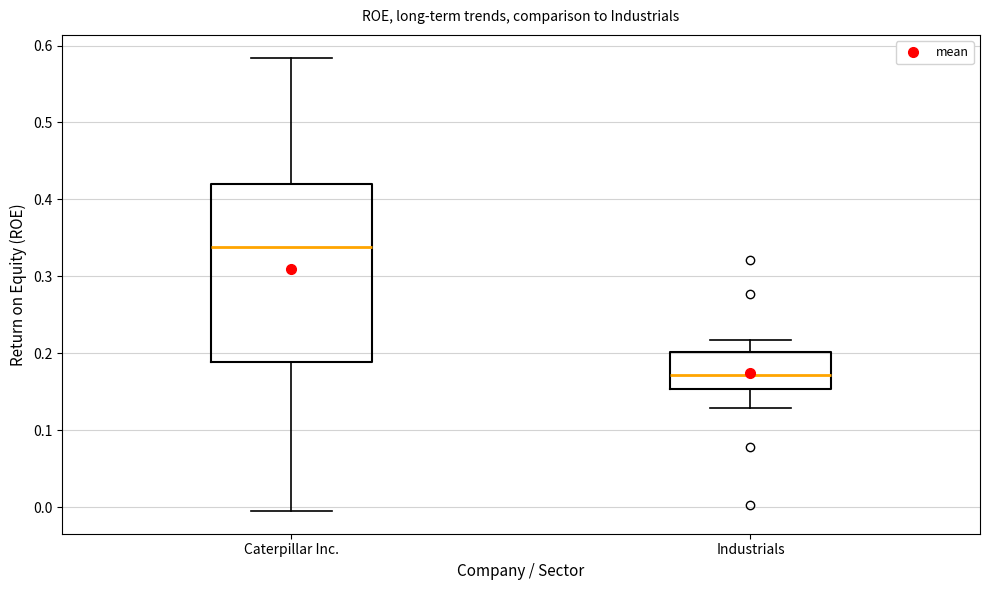

Which box has the highest median line?

Caterpillar Inc.